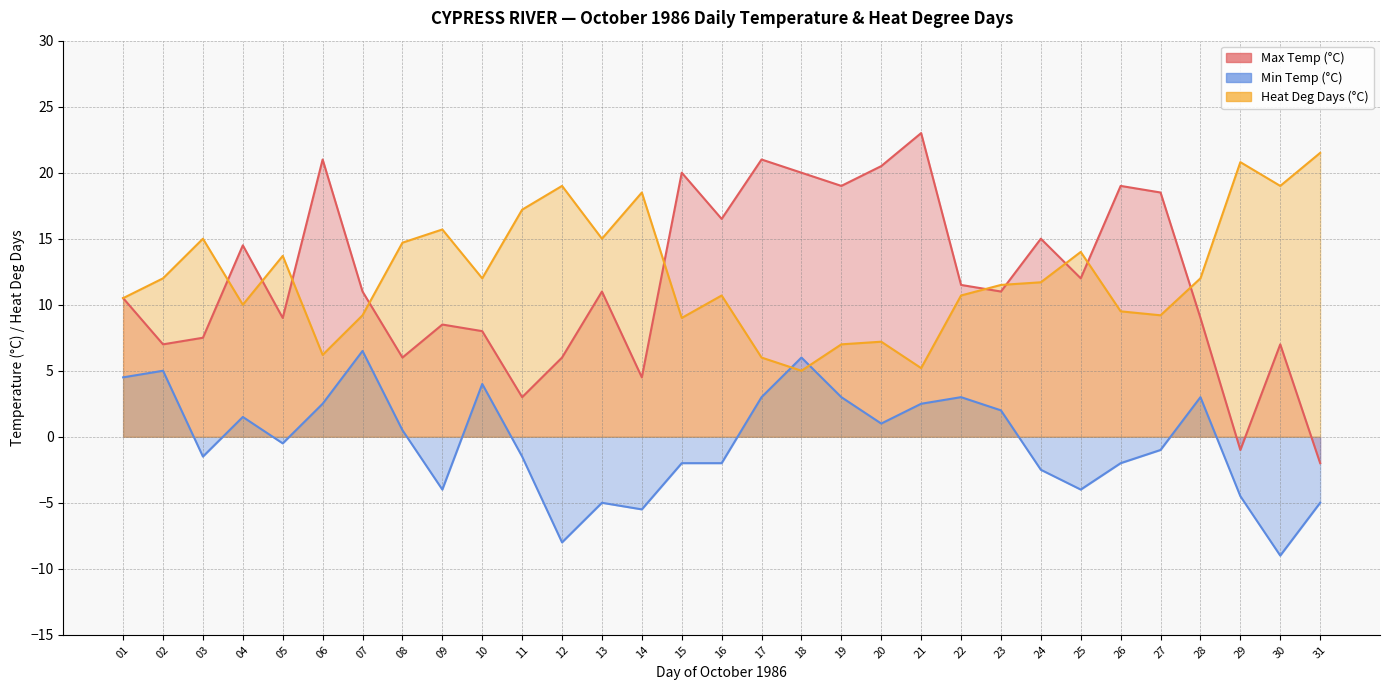

Does the chart have visible grid lines?

Yes